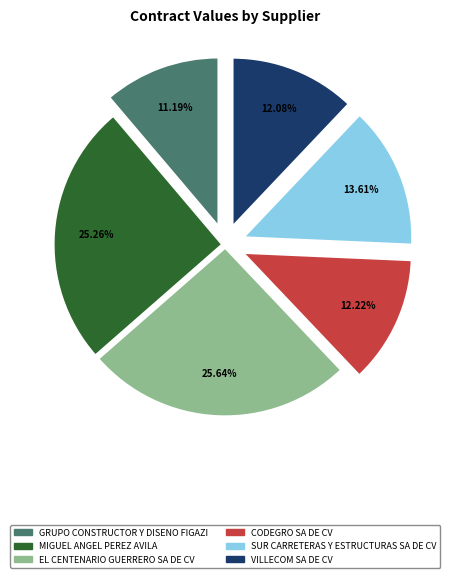

Is it true that CODEGRO SA DE CV is 12% of the pie?

True